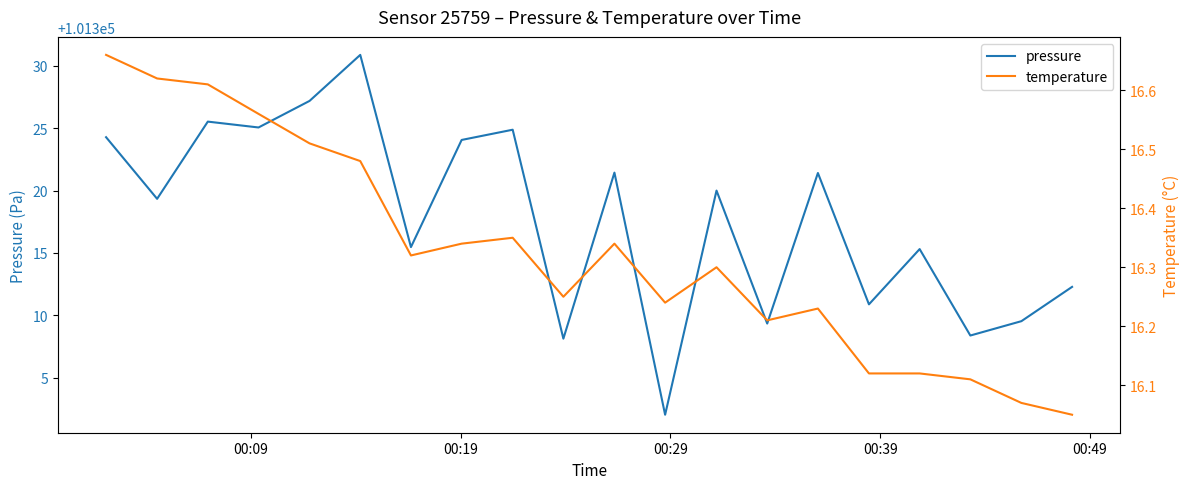

What is the minimum value shown in the chart?

16.1